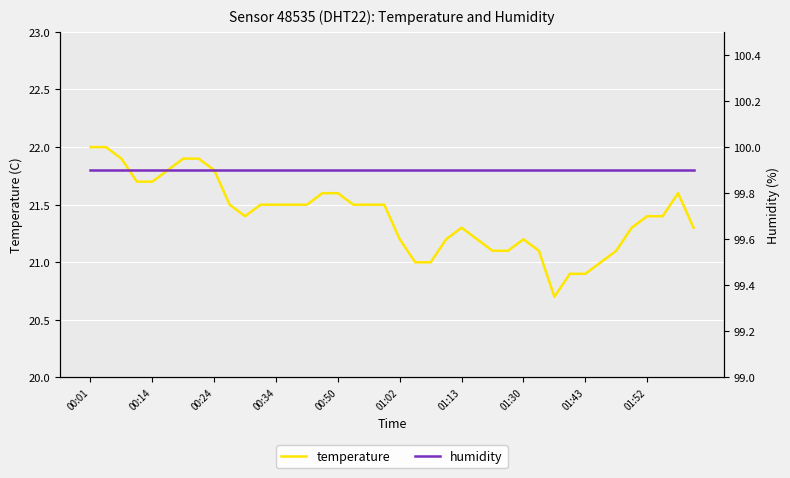

What is the average value of the humidity series?

99.9